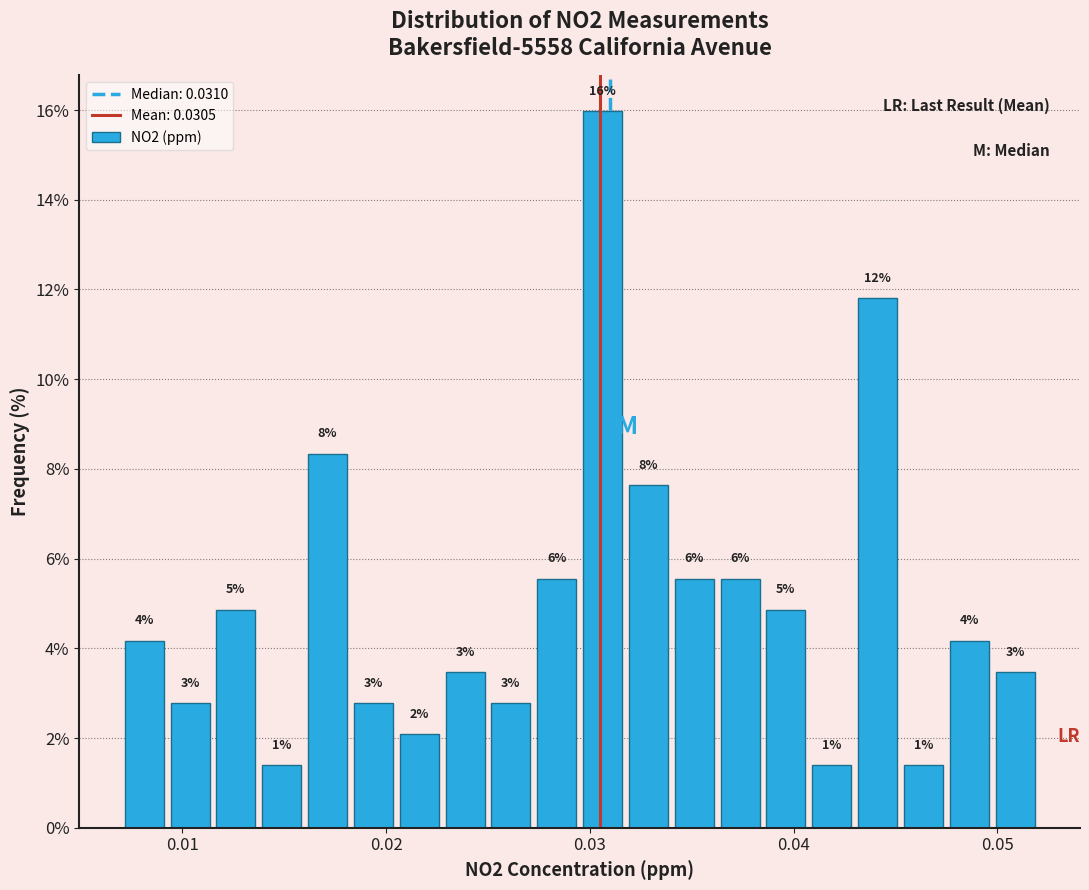

Read against the x-axis, roughly where is the centre of the tallest bar?

0.031